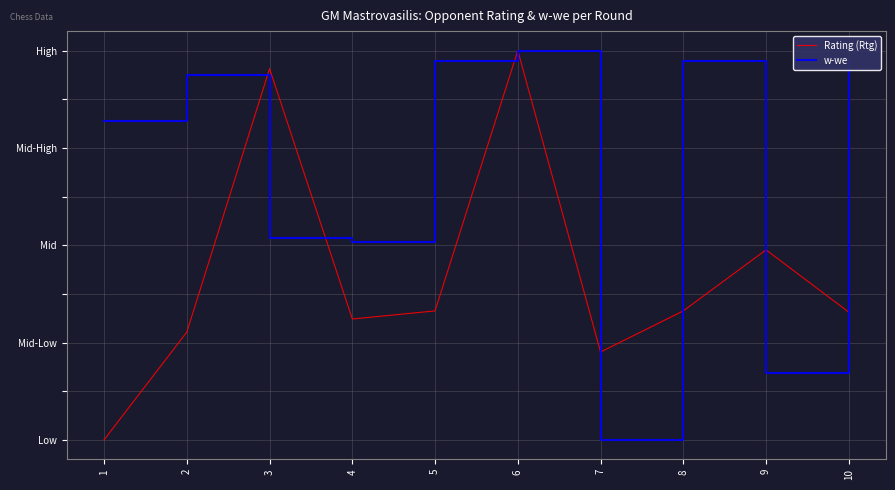

Reading left to right, what are all the values shown in this chart?

Rating (Rtg): 1=0.0	2=0.3	3=1.0	4=0.3	5=0.3	6=1.0	7=0.2	8=0.3	9=0.5	10=0.3
w-we: 1=0.8	2=0.9	3=0.5	4=0.5	5=1.0	6=1.0	7=0.0	8=1.0	9=0.2	10=1.0